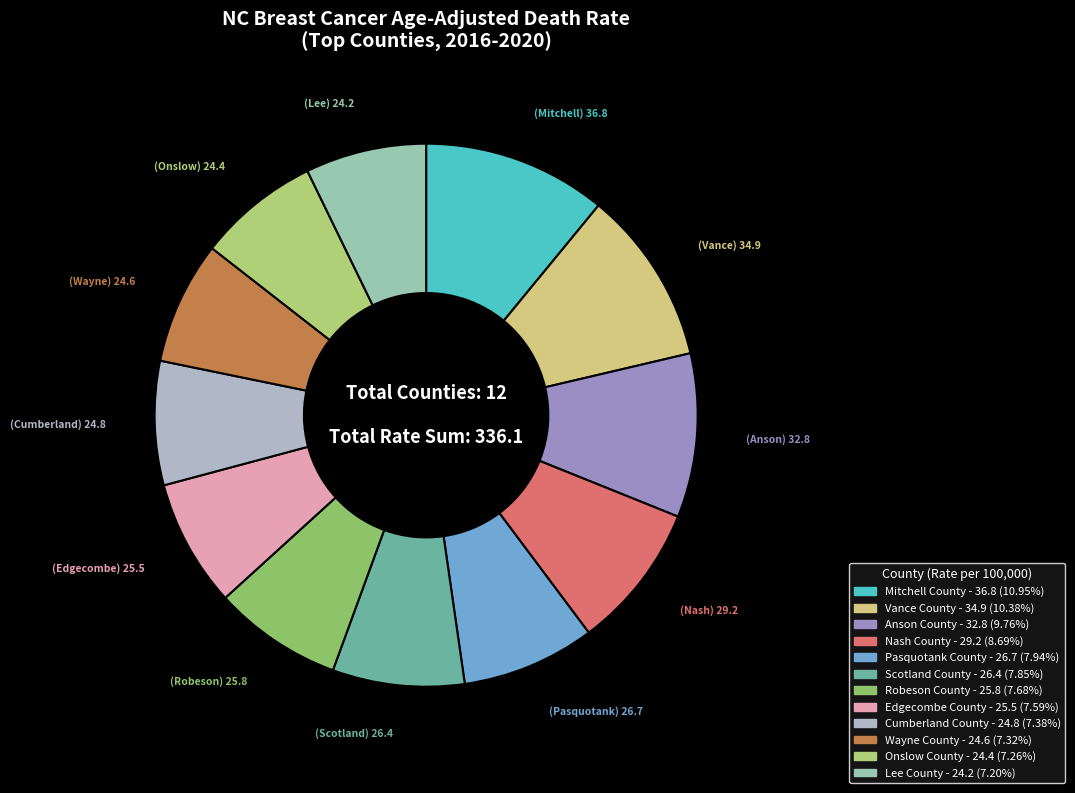

Approximately how many times larger is the value at Mitchell County compared to Onslow County?

1.5